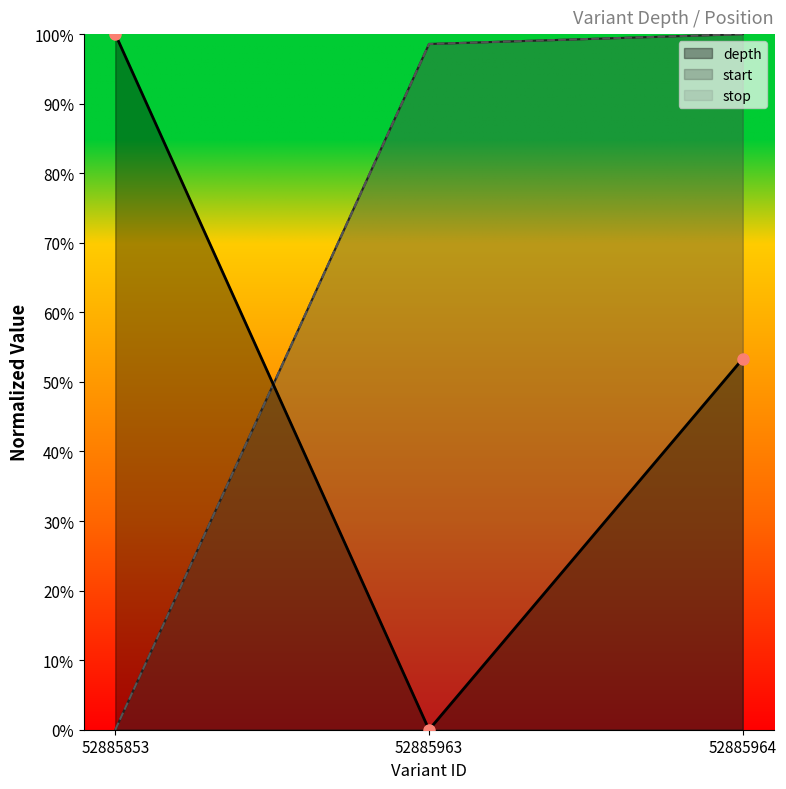

Which has a higher value, 52885853 or 52885964?

52885853